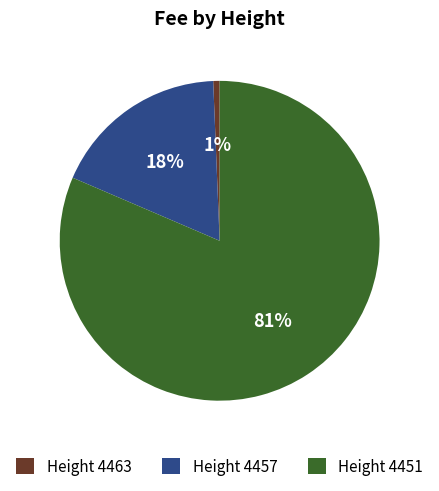

To the nearest percent, what is the combined percentage of Height 4457 and Height 4451?

99%